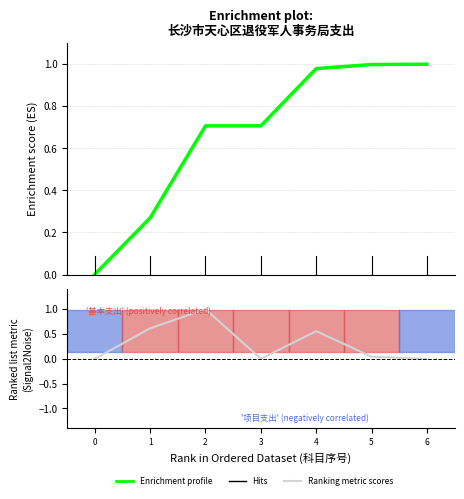

Which series has the largest total across all categories?

Enrichment profile